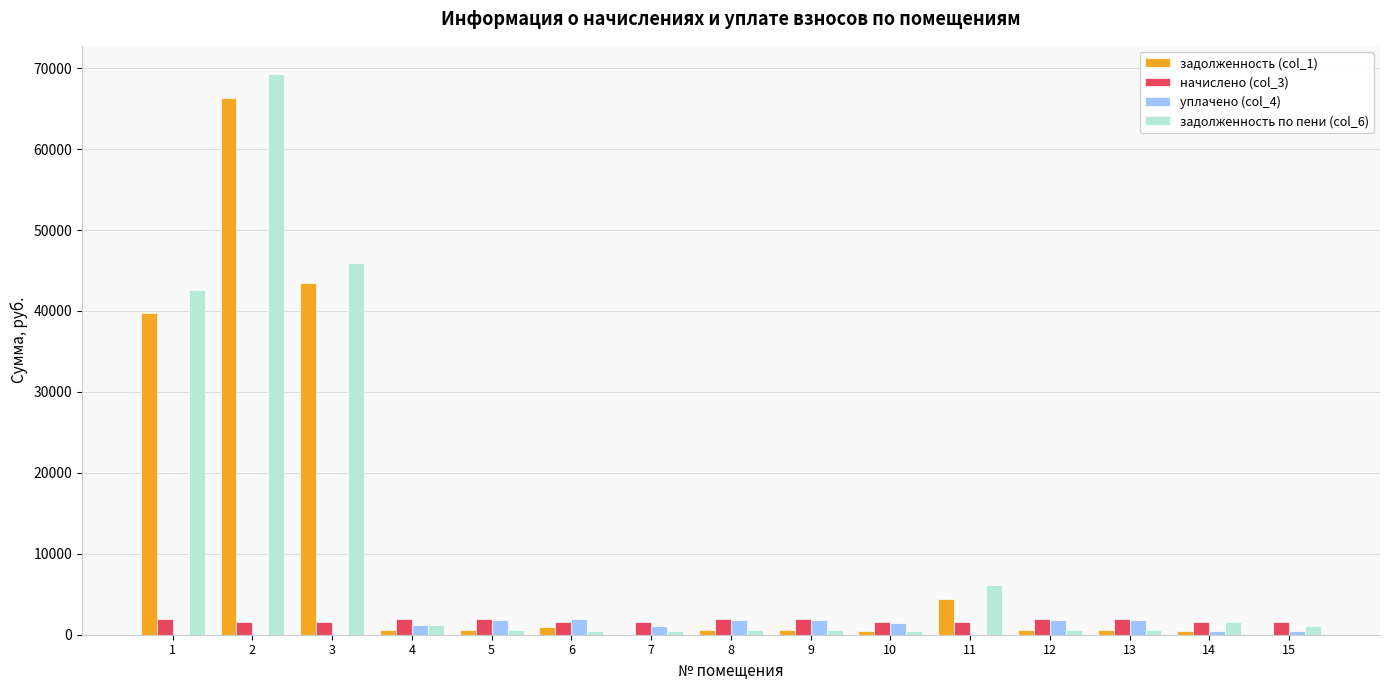

Is the value of начислено (col_3) at 12 greater than the value of задолженность (col_1) at 15?

Yes